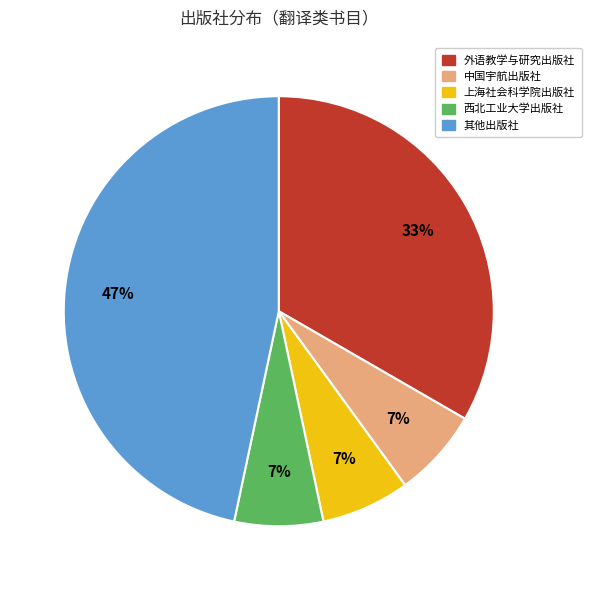

To the nearest percent, what is the average slice percentage?

20%